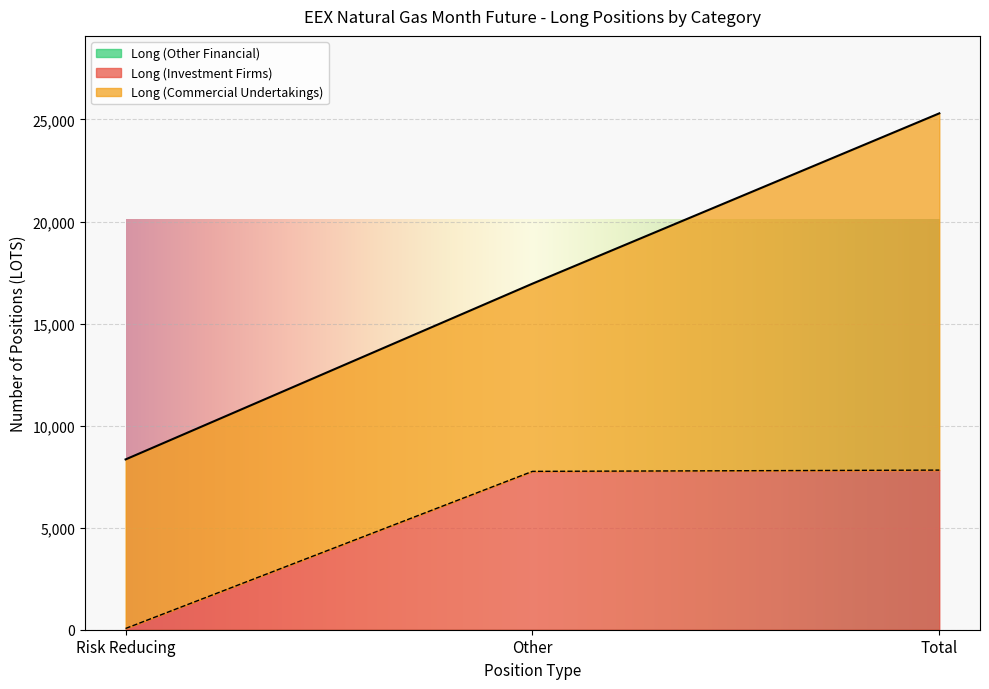

Rank the series by their maximum value, from highest to lowest.

Long (Commercial Undertakings), Long (Investment Firms), Long (Other Financial)